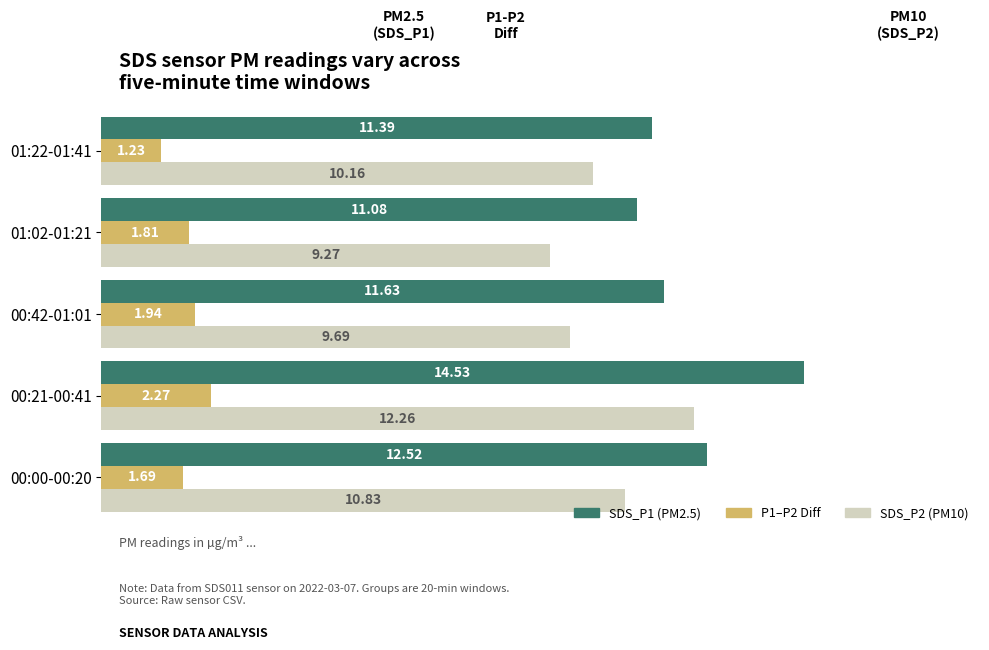

What is the difference between the highest and lowest values at 00:21-00:41?

12.3